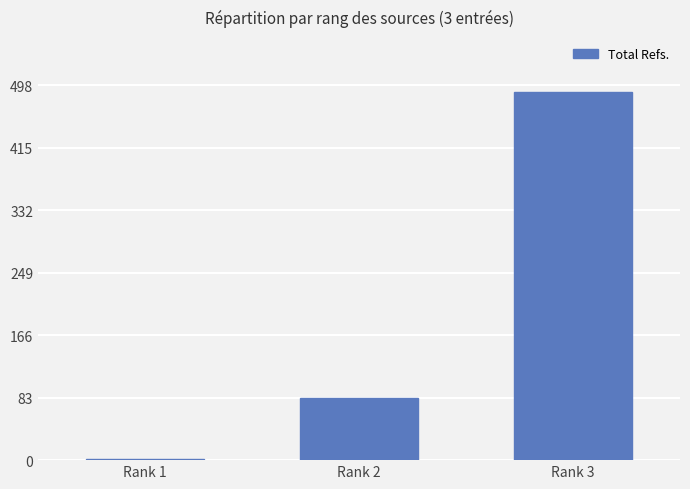

The value at Rank 2 is 42. True or false?

False